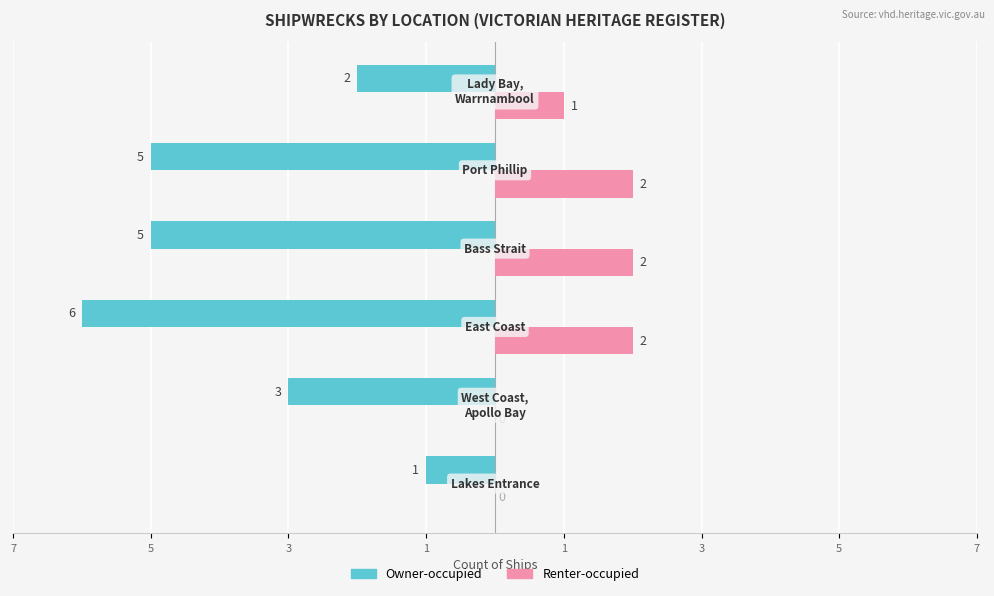

What are all the series names shown in the legend?

Owner-occupied, Renter-occupied